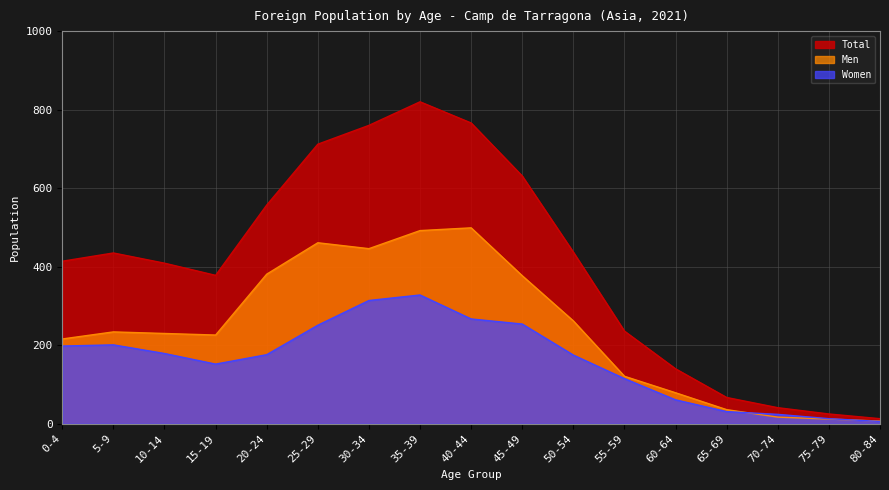

What is the maximum value shown in the chart?

820